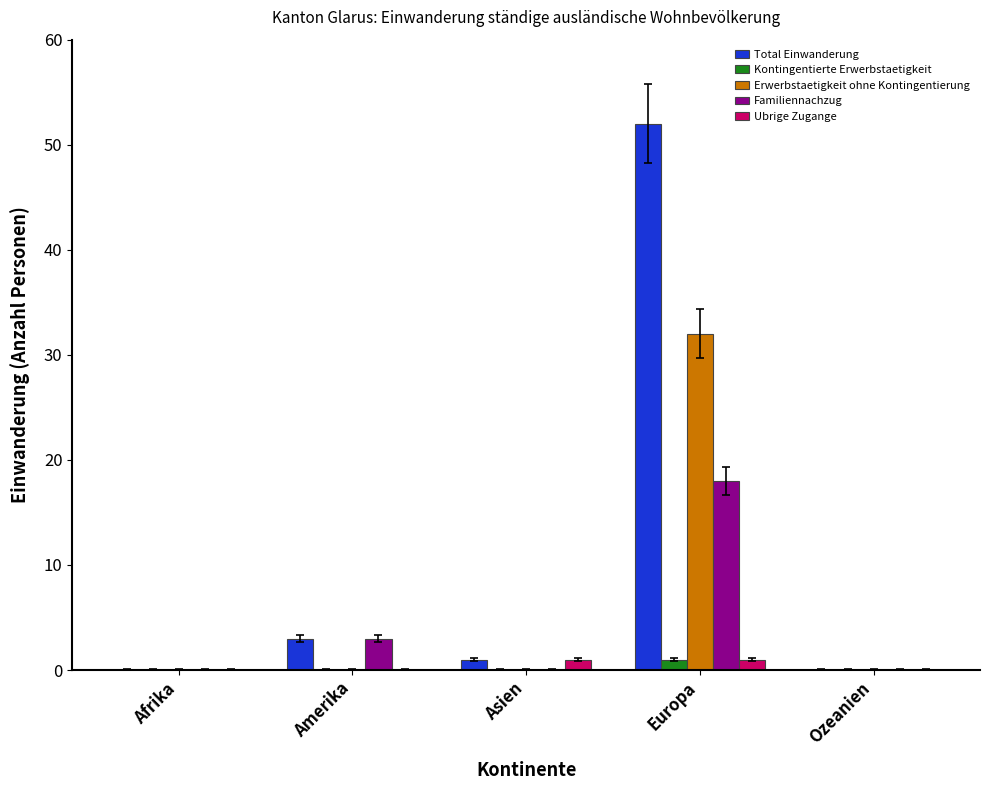

Where is Familiennachzug nearest to the value 9?

Amerika